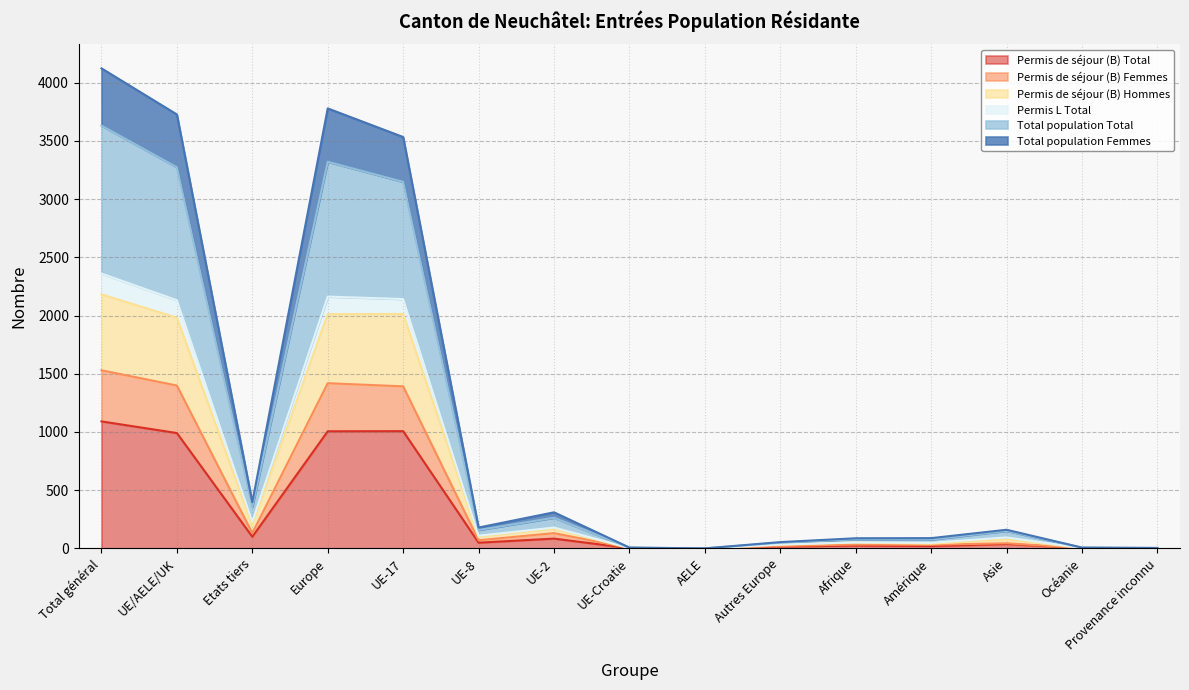

List the labels in order of Permis L Total value, largest first.

Total général, Europe, UE/AELE/UK, UE-17, Etats tiers, UE-2, UE-8, Asie, Amérique, Afrique, Autres Europe, UE-Croatie, Océanie, Provenance inconnu, AELE